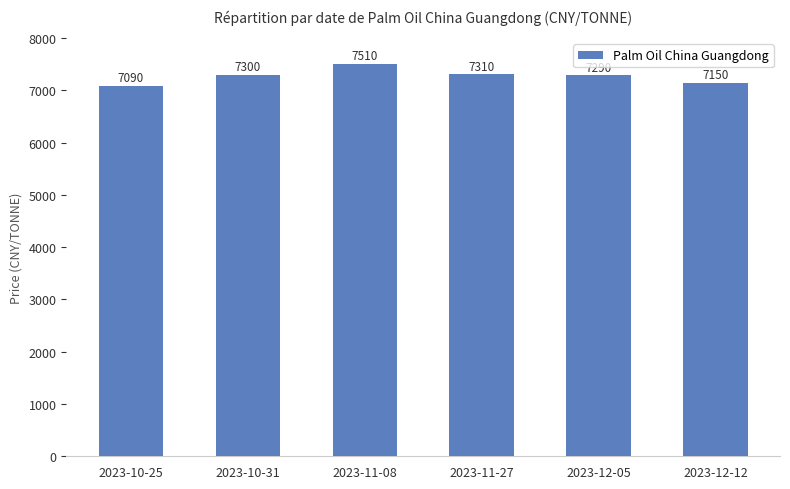

What is the sum of the values at 2023-11-08 and 2023-11-27?

14820